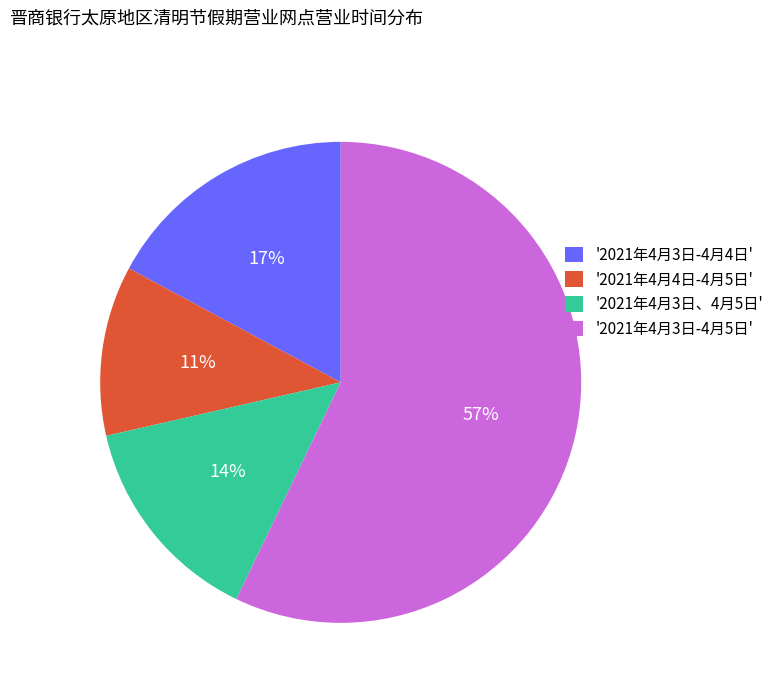

Is it true that '2021年4月3日-4月5日' is 57% of the pie?

True